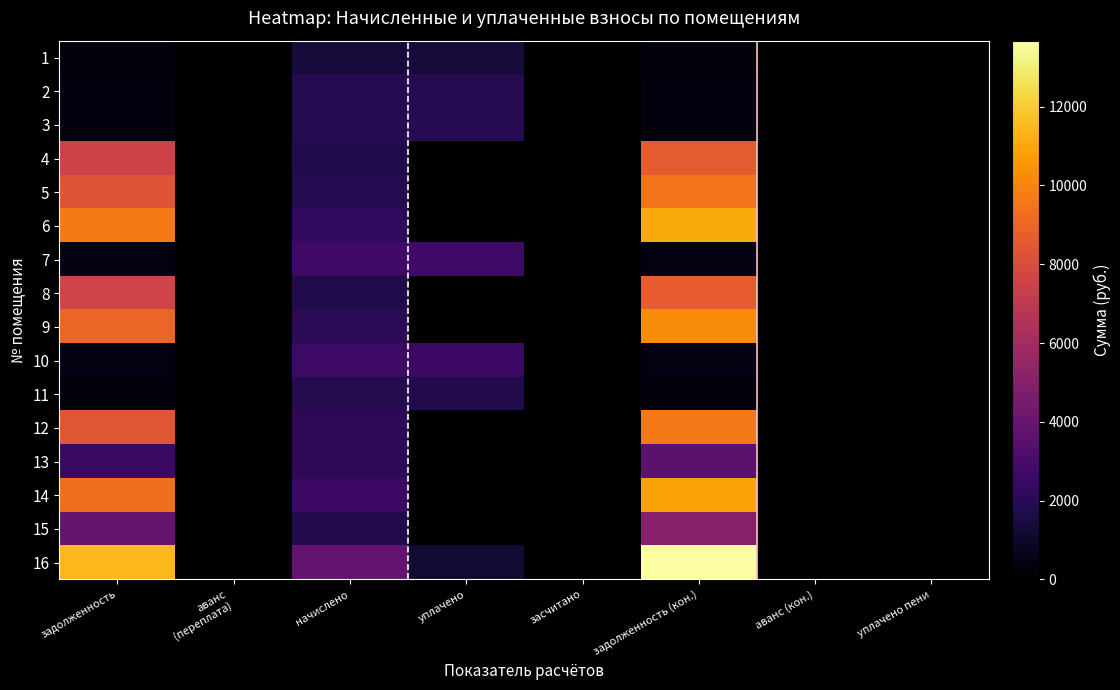

Which category has the lowest value across all series?

аванс
(переплата)